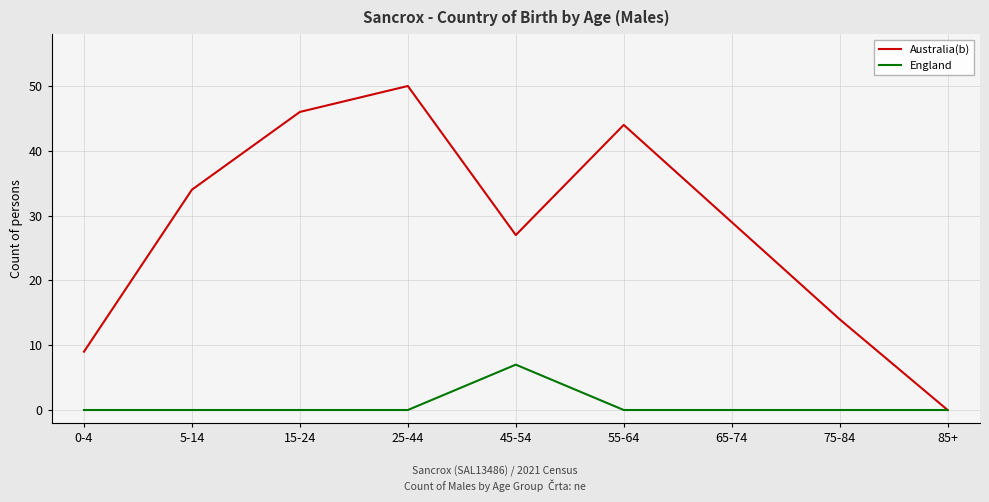

Reading left to right, extract all data points from this chart.

Australia(b): 0-4=9	5-14=34	15-24=46	25-44=50	45-54=27	55-64=44	65-74=29	75-84=14	85+=0
England: 0-4=0	5-14=0	15-24=0	25-44=0	45-54=7	55-64=0	65-74=0	75-84=0	85+=0